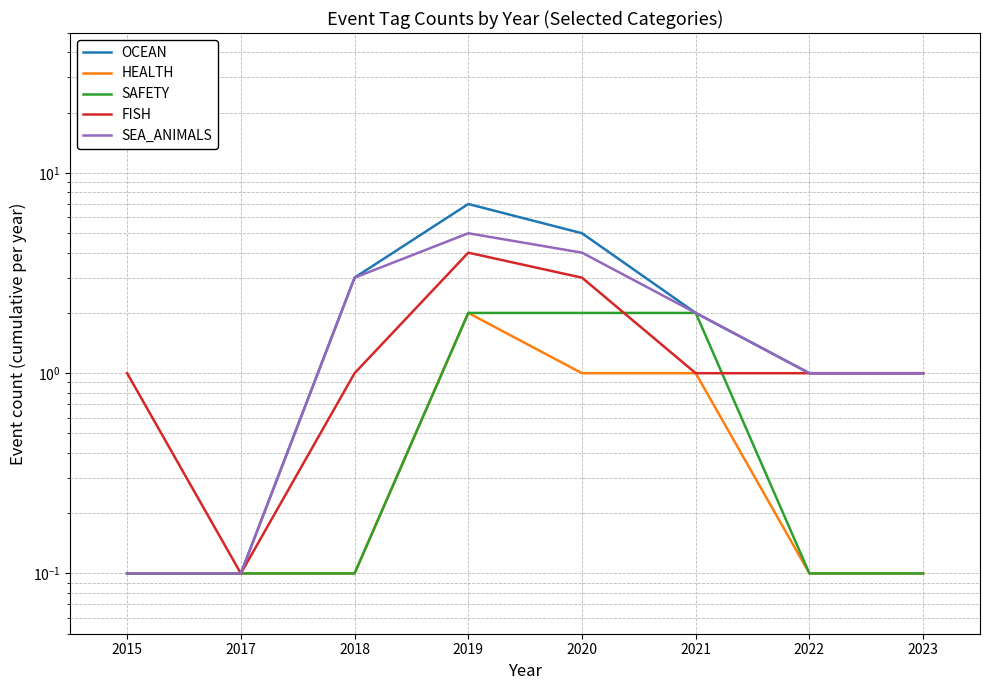

How many times do SAFETY and FISH cross each other?

2